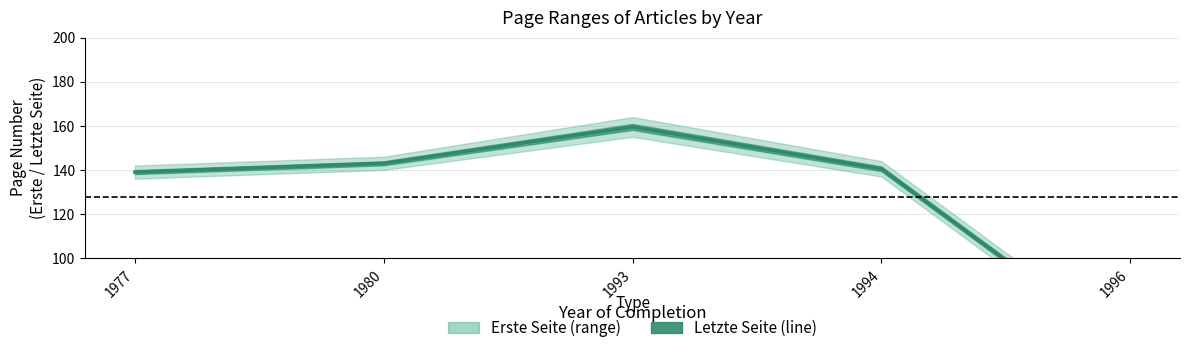

What is the change in value from 1977 to 1994?

+1.5